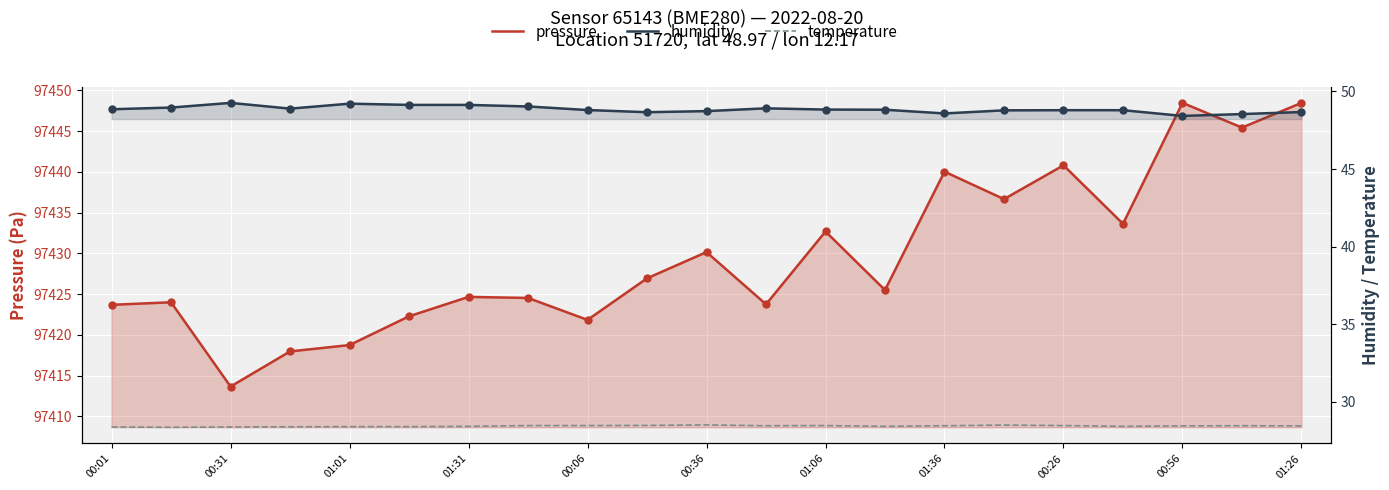

Which series has the largest Y range (max minus min)?

pressure